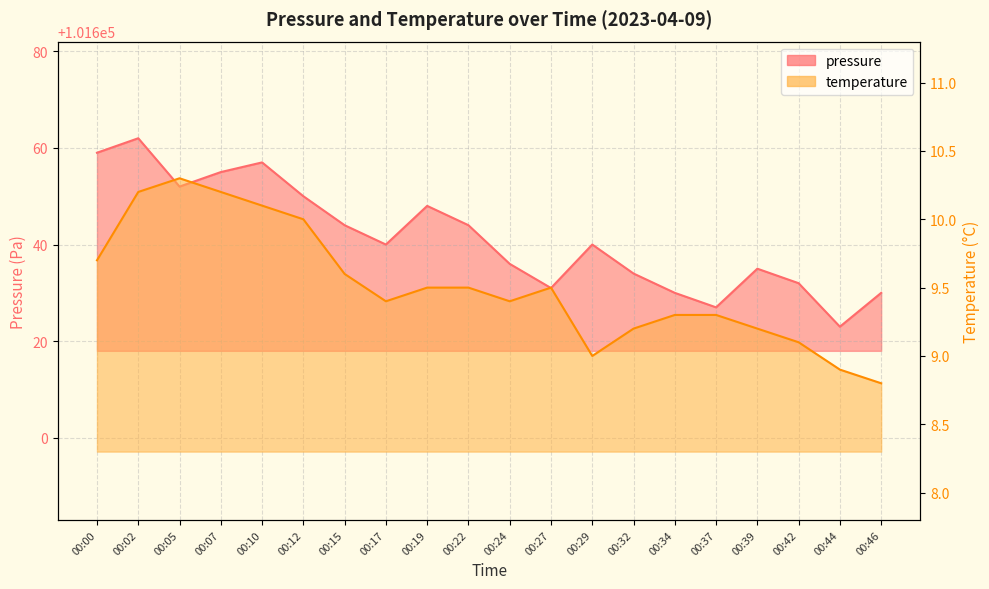

The pressure series shows 101652.0 at 00:05. True or false?

True